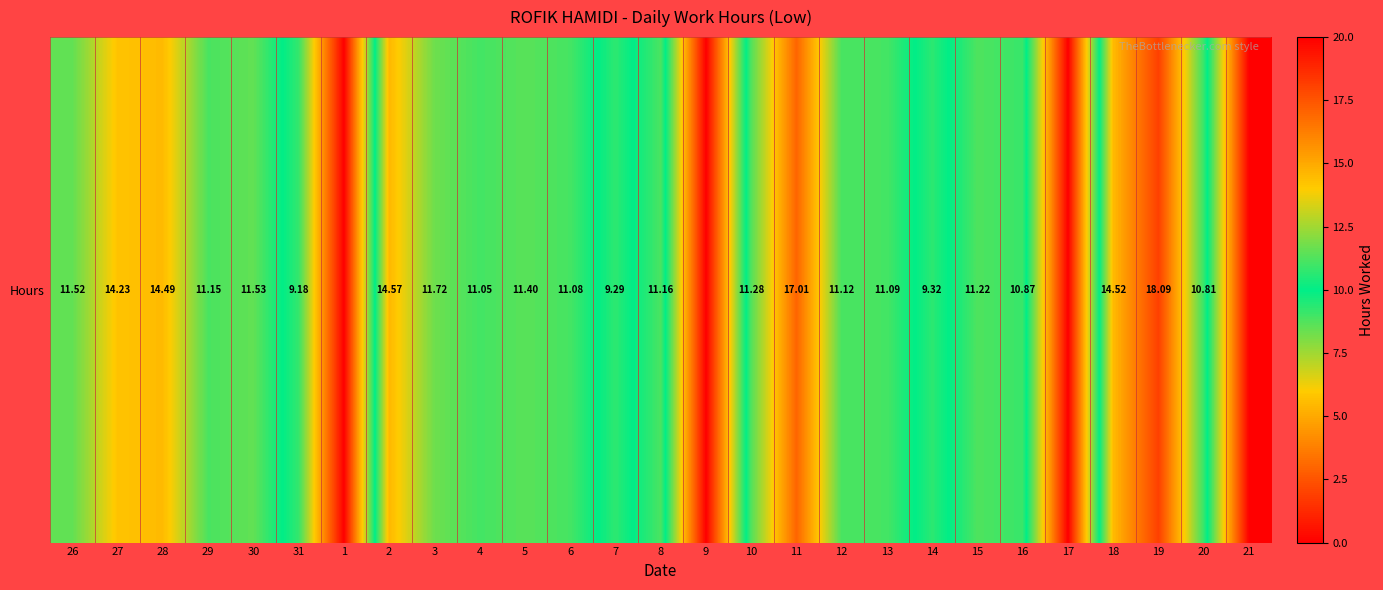

Read the value at 11.

17.0